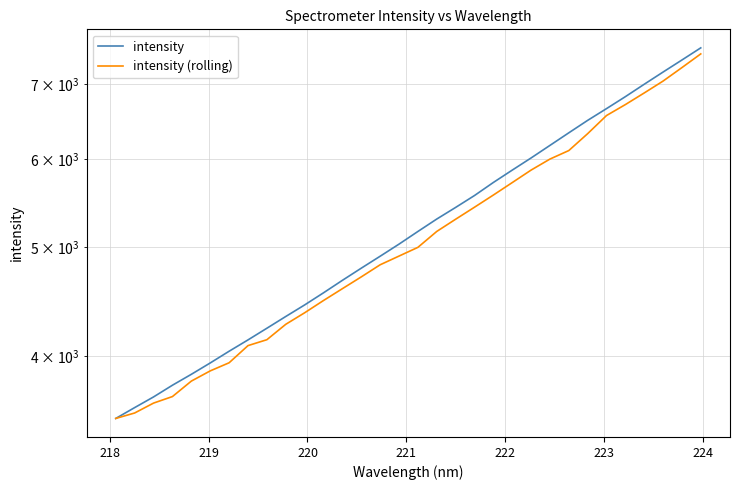

Count the number of data series in this chart.

2